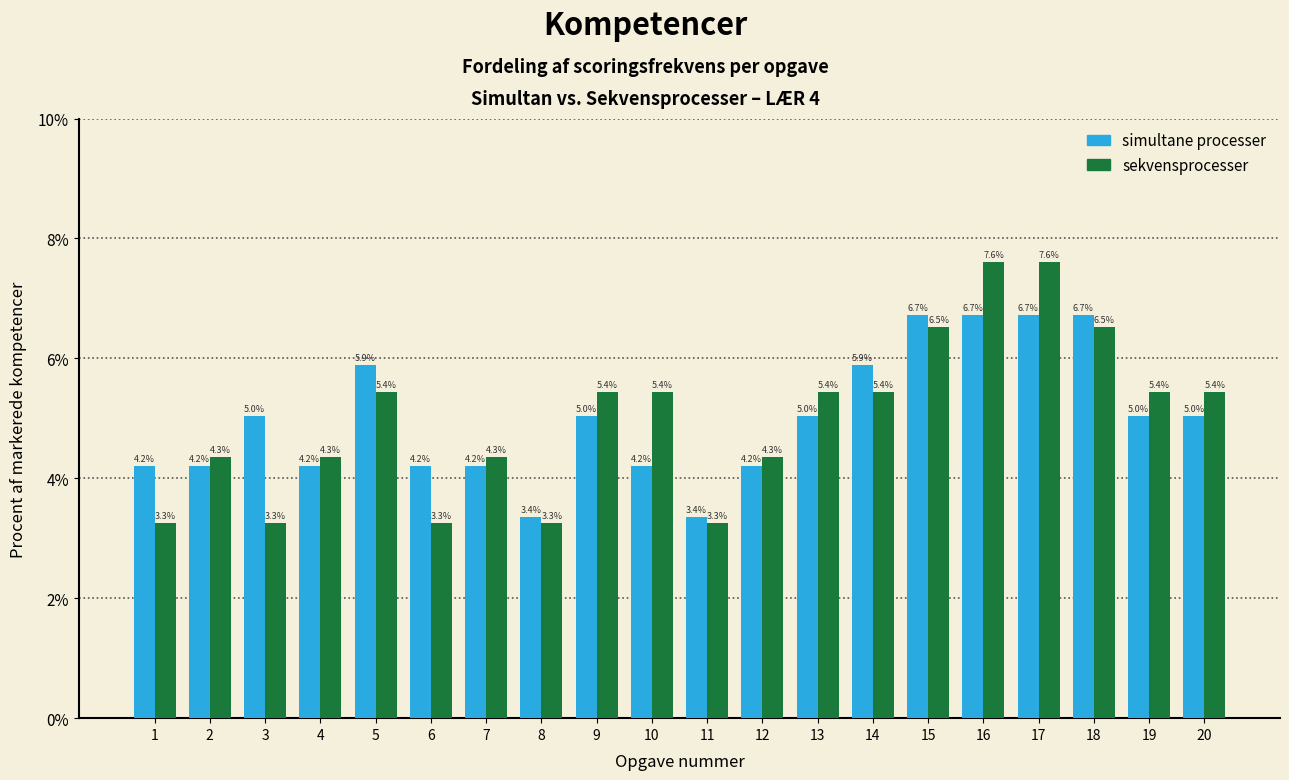

Reading left to right, transcribe all the data shown in this chart.

simultane processer: 4.2	4.2	5.0	4.2	5.9	4.2	4.2	3.4	5.0	4.2	3.4	4.2	5.0	5.9	6.7	6.7	6.7	6.7	5.0	5.0
sekvensprocesser: 3.3	4.3	3.3	4.3	5.4	3.3	4.3	3.3	5.4	5.4	3.3	4.3	5.4	5.4	6.5	7.6	7.6	6.5	5.4	5.4